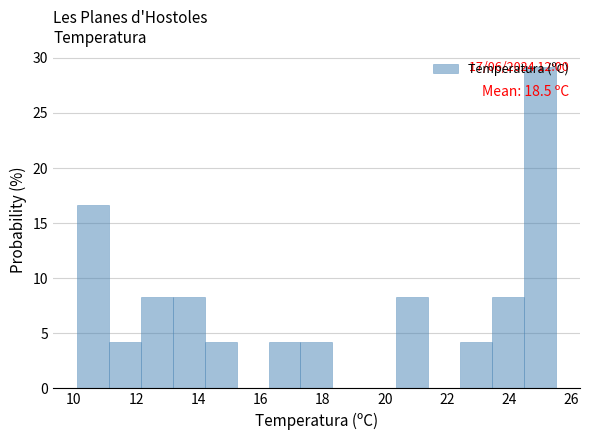

Over which range of the x-axis is the bar tallest?

24.4 to 25.6